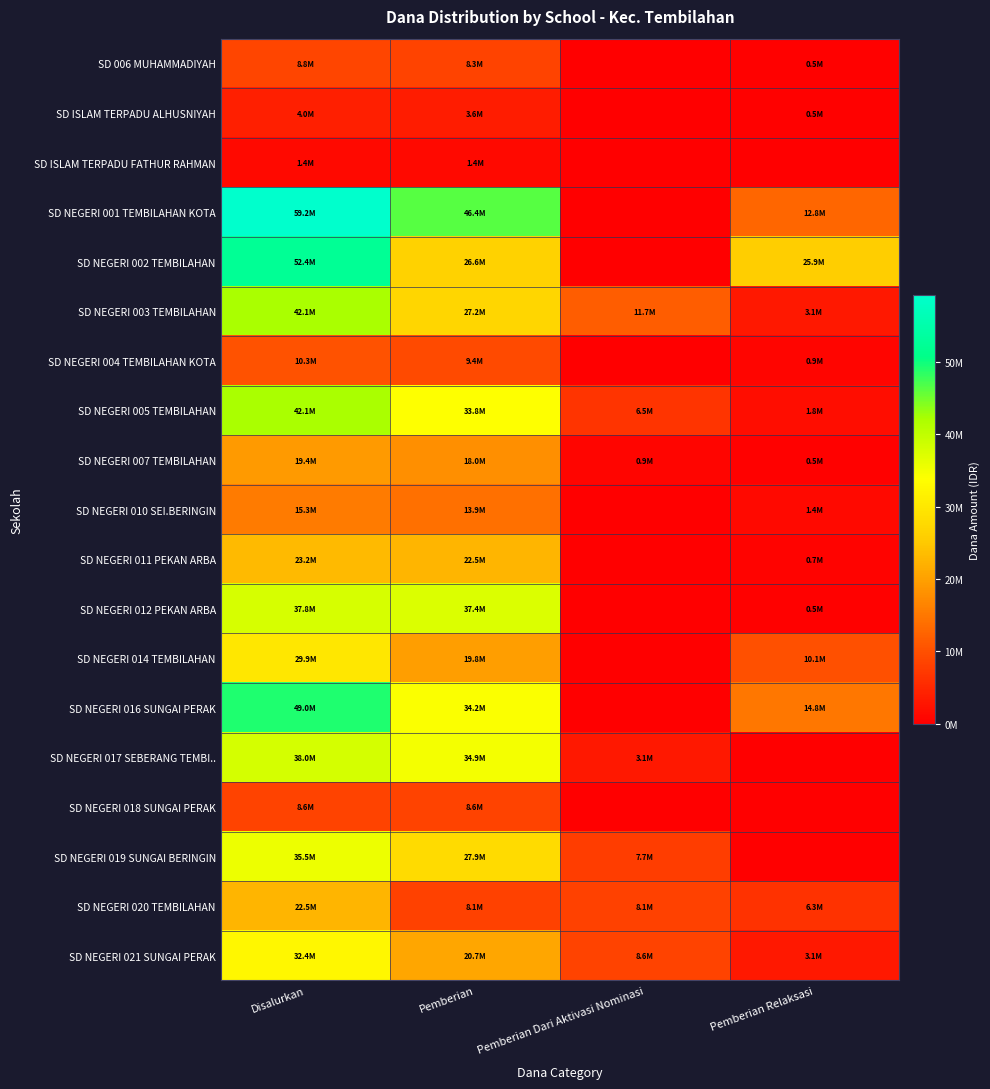

What is the greatest value displayed?

59175000